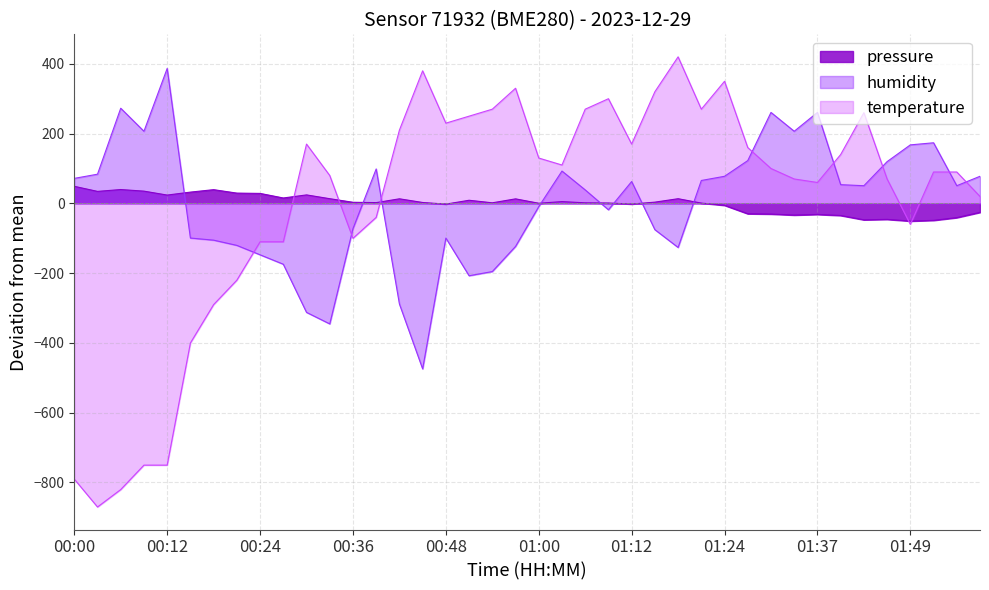

What is the sum of the temperature values at 01:00 and 01:46?

199.5